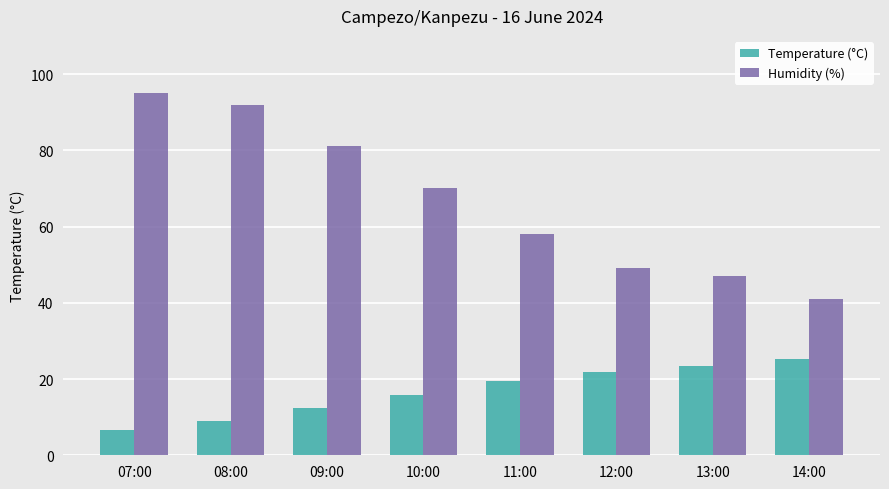

What is the total value across all series at 11:00?

77.5